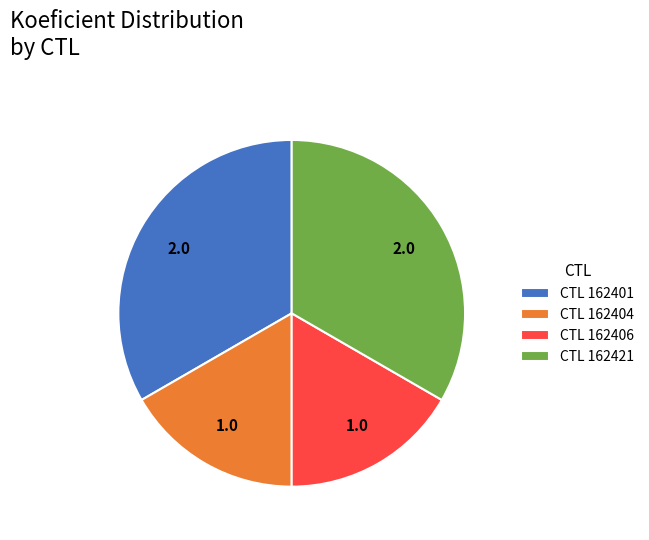

Does CTL 162421 account for over 50% of the chart?

No